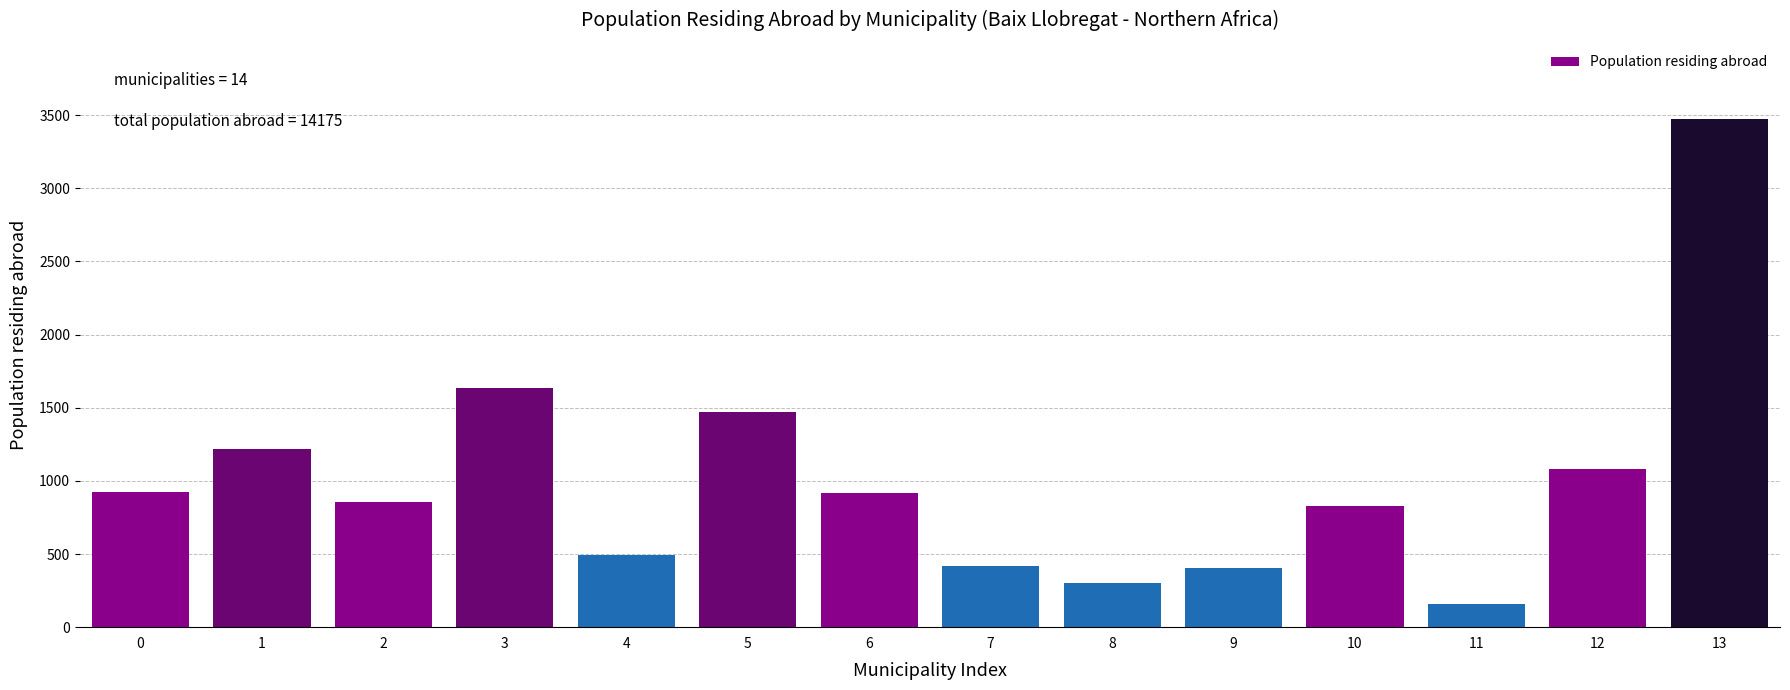

The value at 5 is 2543. True or false?

False